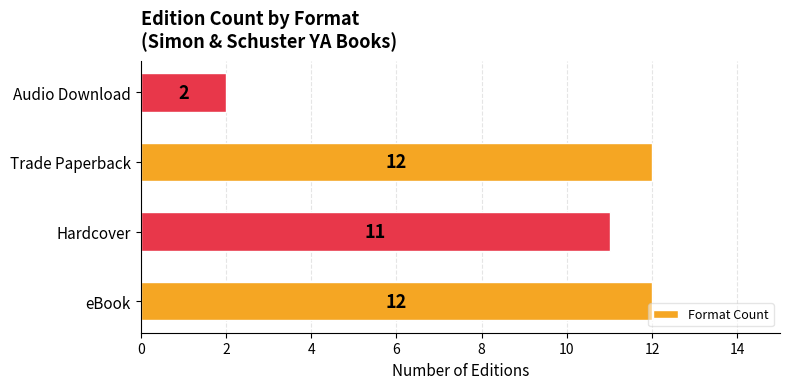

Does the chart contain any negative values?

No